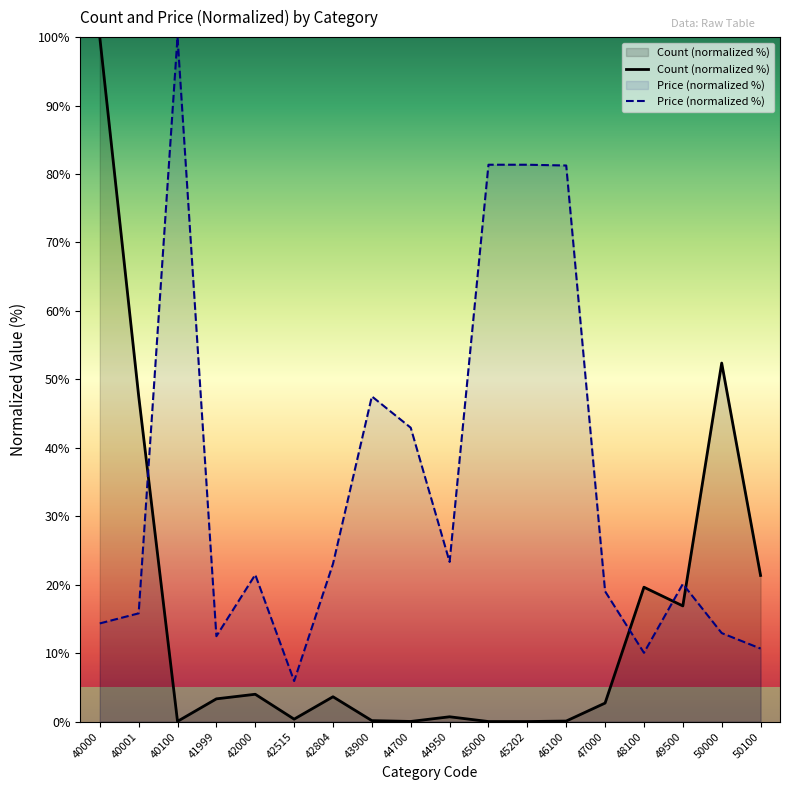

At how many categories does at least one series exceed 4?

18